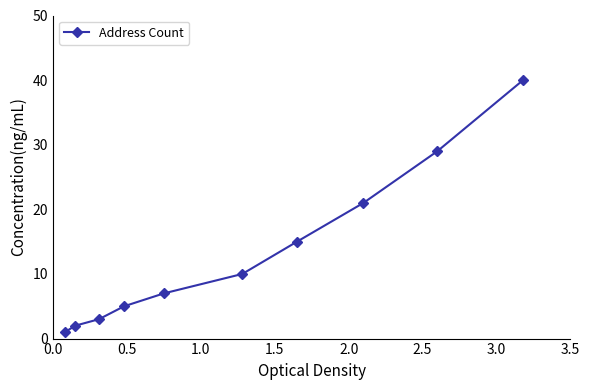

Reading left to right, extract all data points from this chart.

1	2	3	5	7	10	15	21	29	40